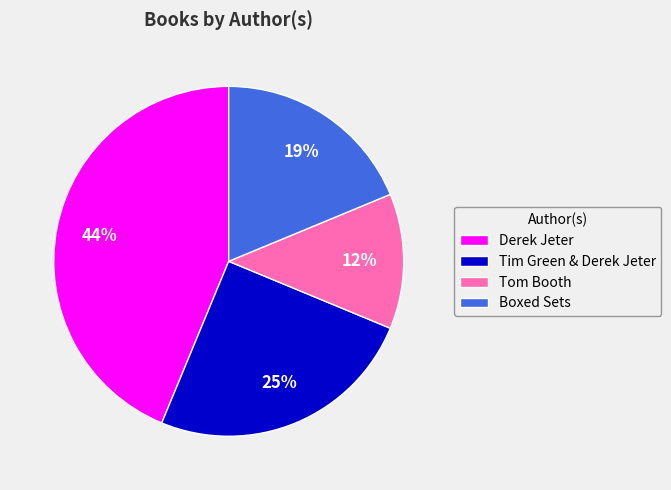

Is there any slice that represents more than half of the pie?

No